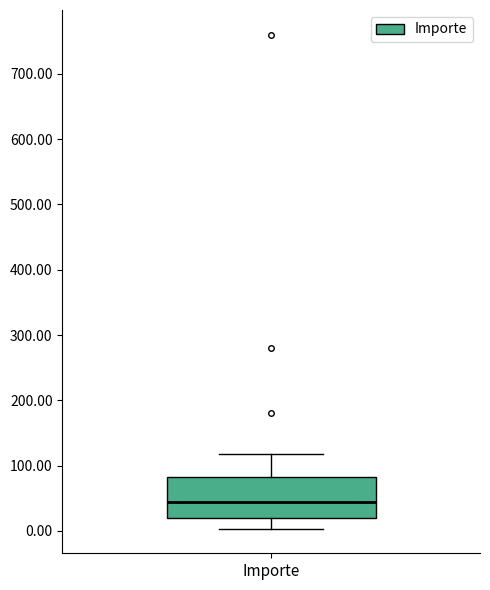

Transcribe this box plot: give where the median line is, the range the box spans, and where the two whiskers end, as read against the y-axis. The values are not printed on the chart, so give them approximately, as read against the axis.

median 40, box 20 to 80, whiskers 0 to 120